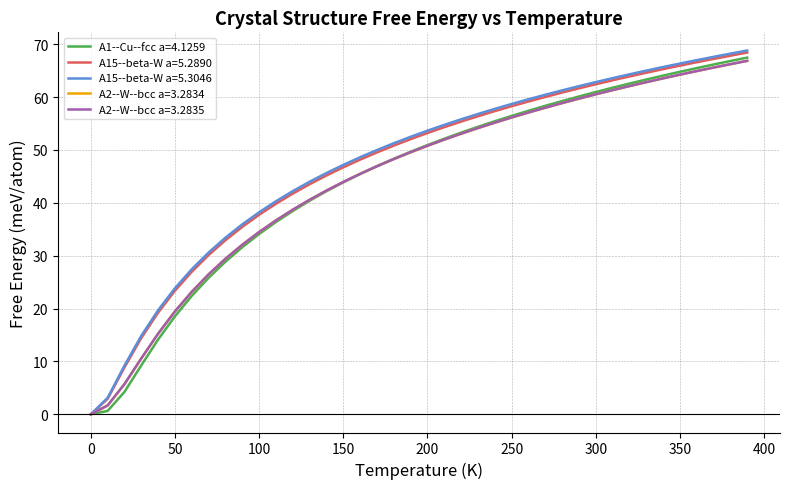

What is the maximum value shown in the chart?

68.8